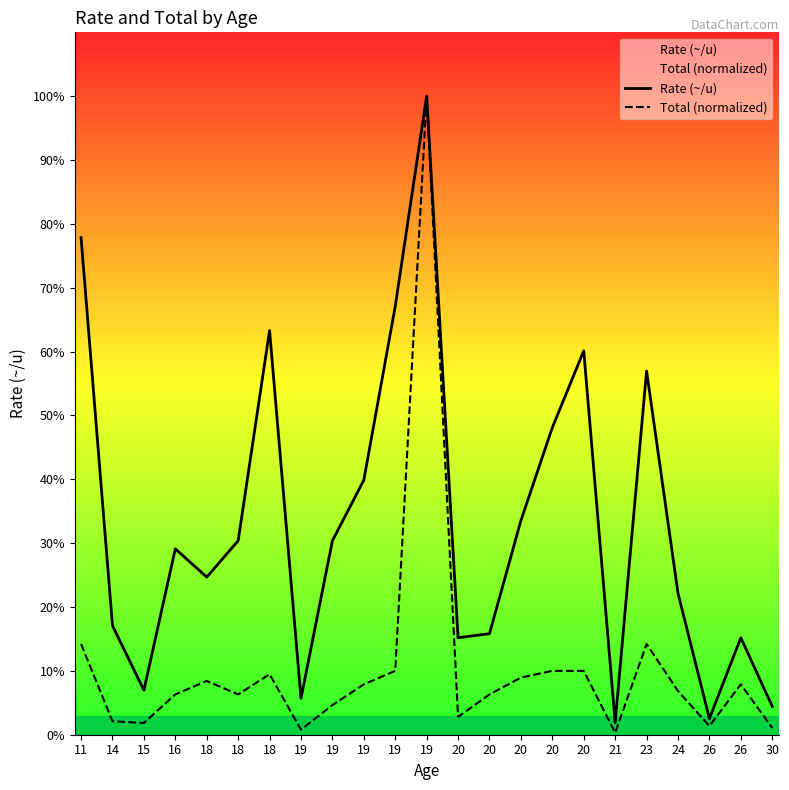

True or false: Rate (~/u) and Total (normalized) cross at least once.

False